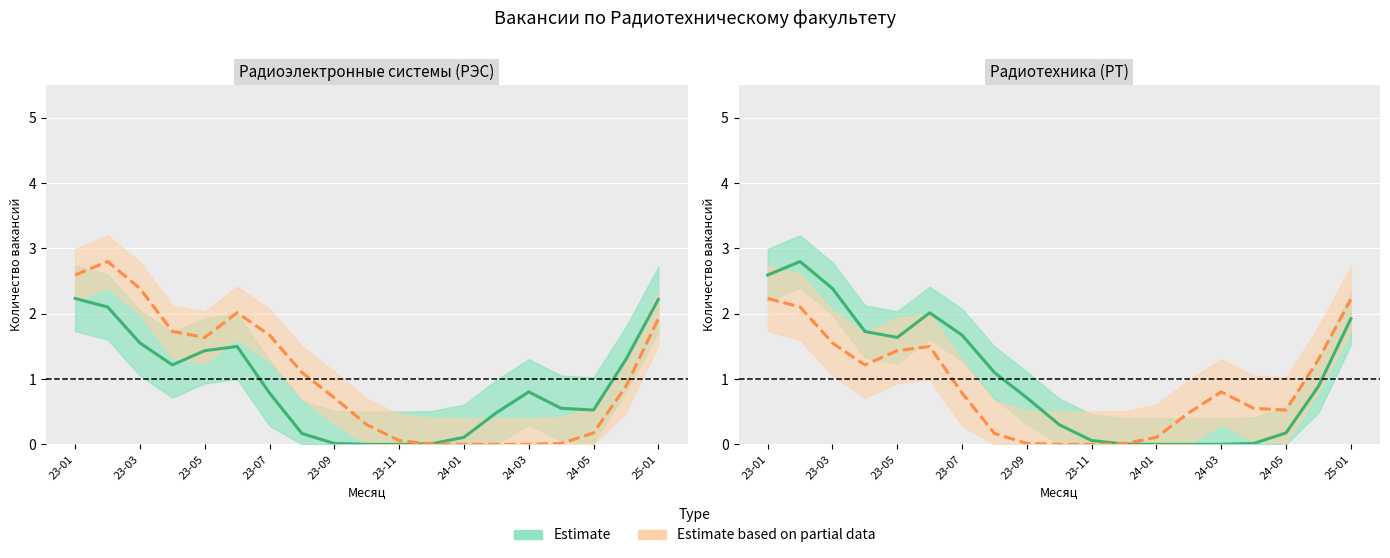

How many values in Estimate are above zero?

18